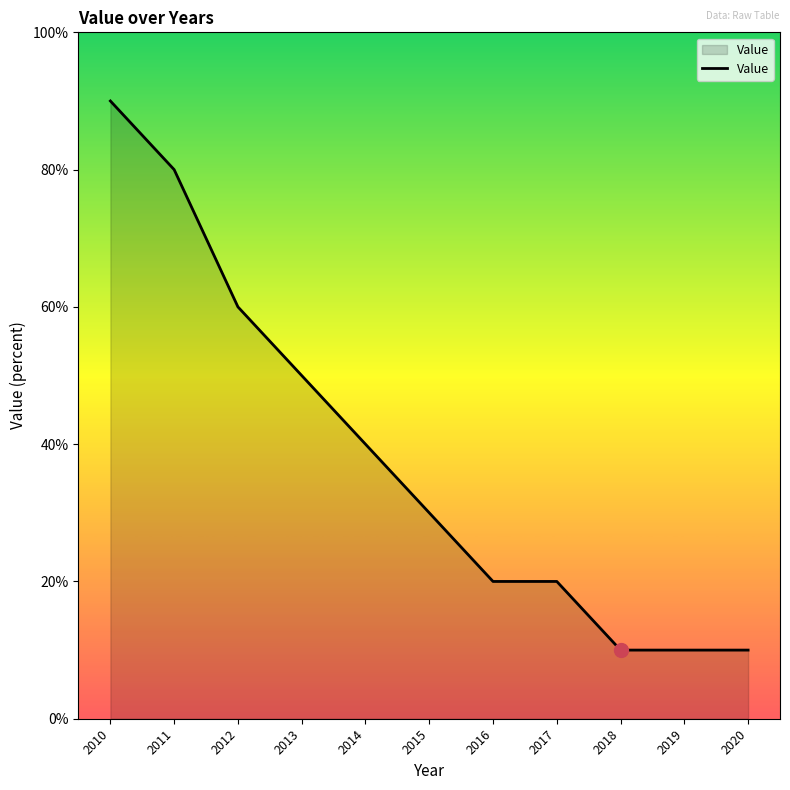

True or false: there are more than 1 points higher than both neighbors.

False